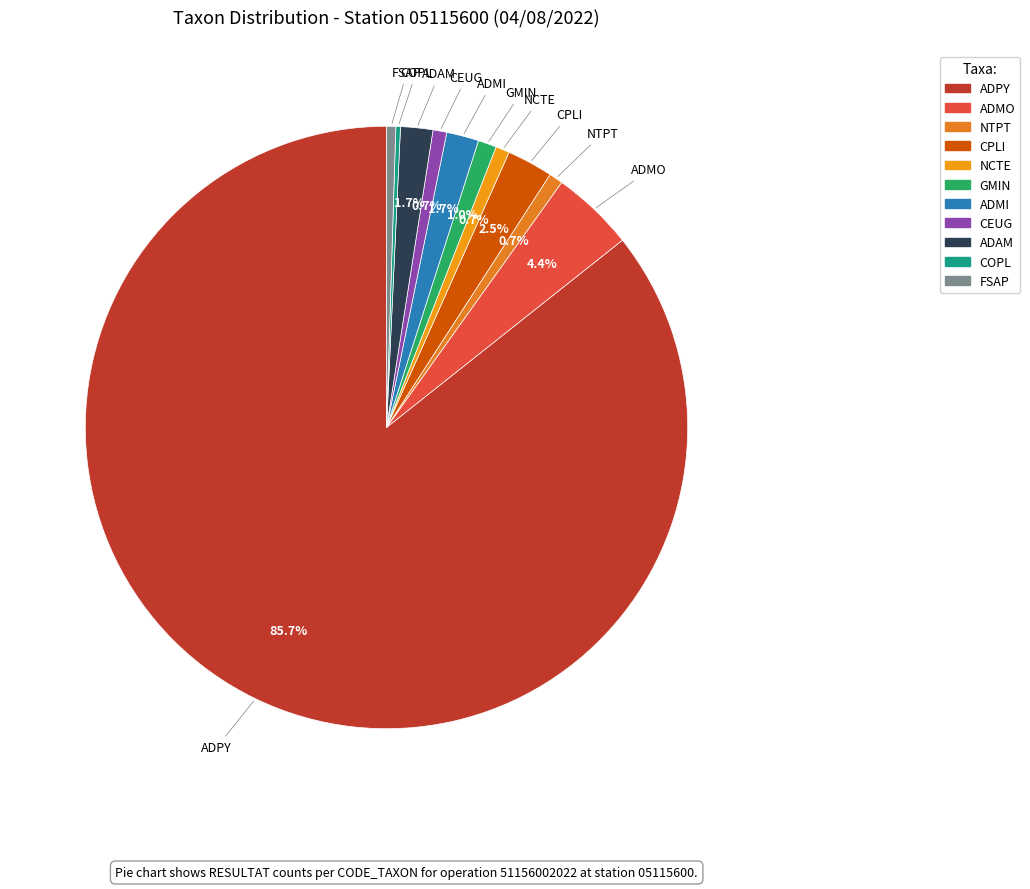

What percentage is the NTPT slice, to the nearest percent?

1%